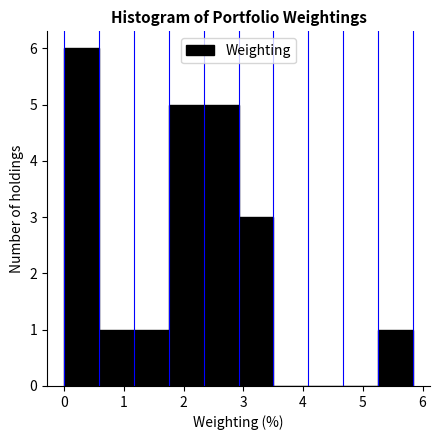

Which range on the x-axis has the tallest bar?

0.0 to 0.6